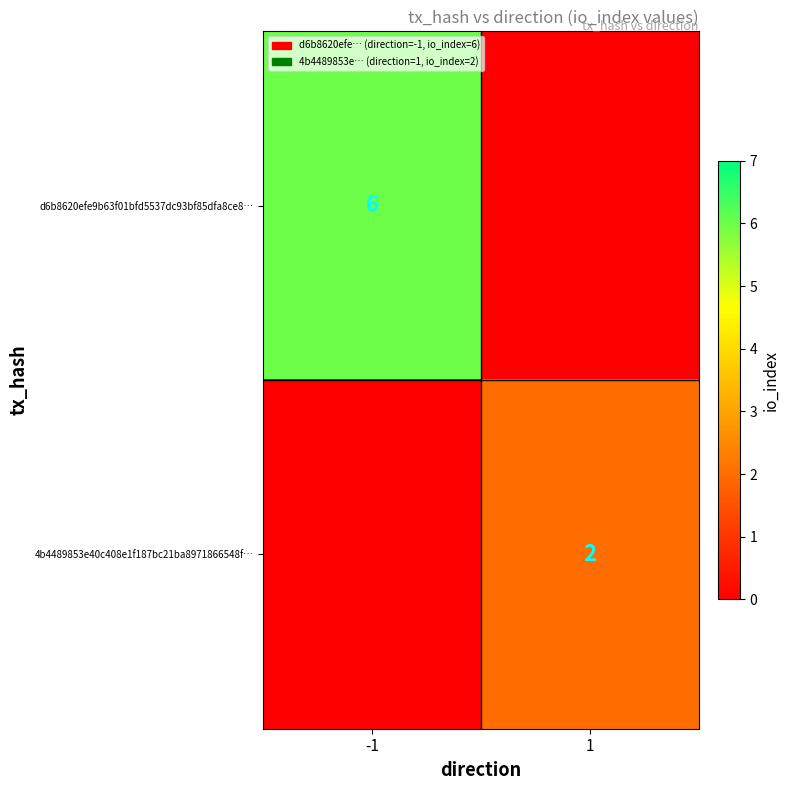

The 4b4489853e40c408e1f187bc21ba8971866548f… series shows 2 at 1. True or false?

True